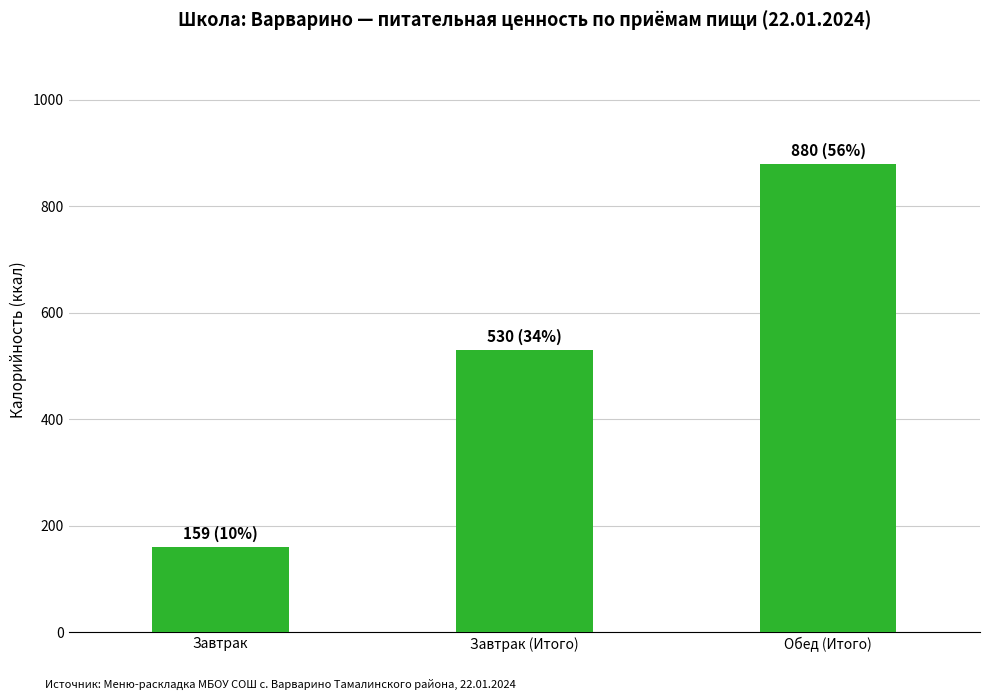

Read the value at Обед (Итого).

880